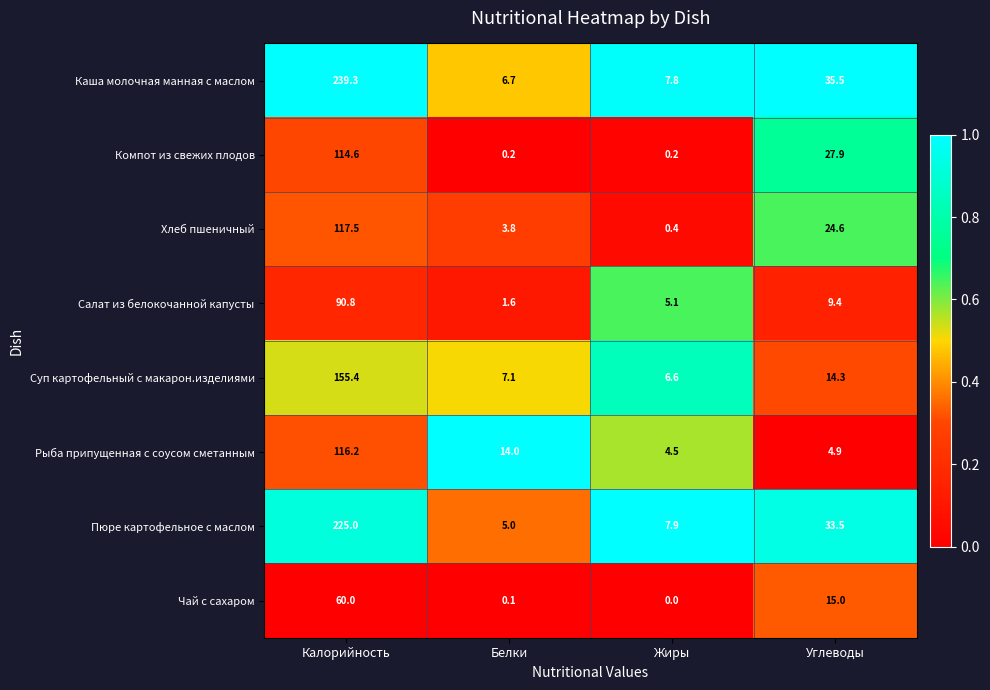

Count the number of data series in this chart.

8